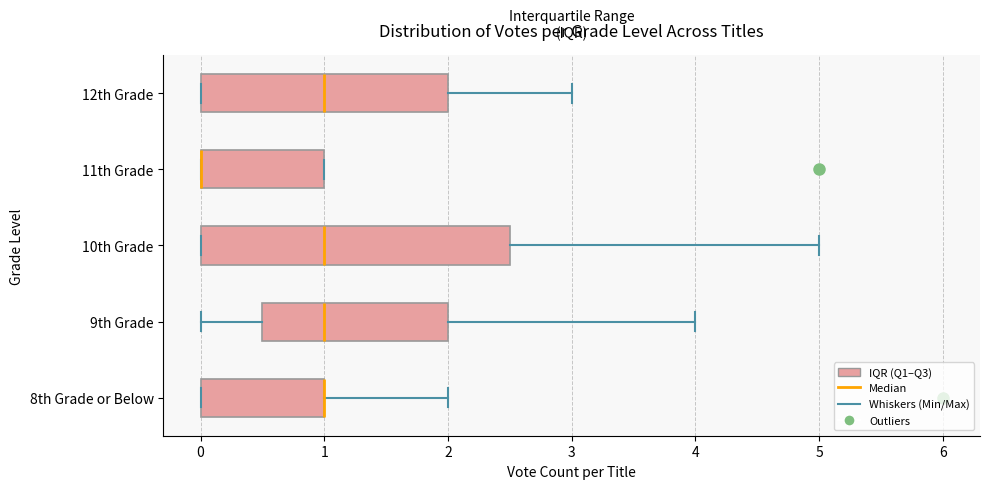

Where is the right edge of the box for 8th Grade or Below on the x-axis? The values are not printed on the chart, so give them approximately, as read against the axis.

1.0